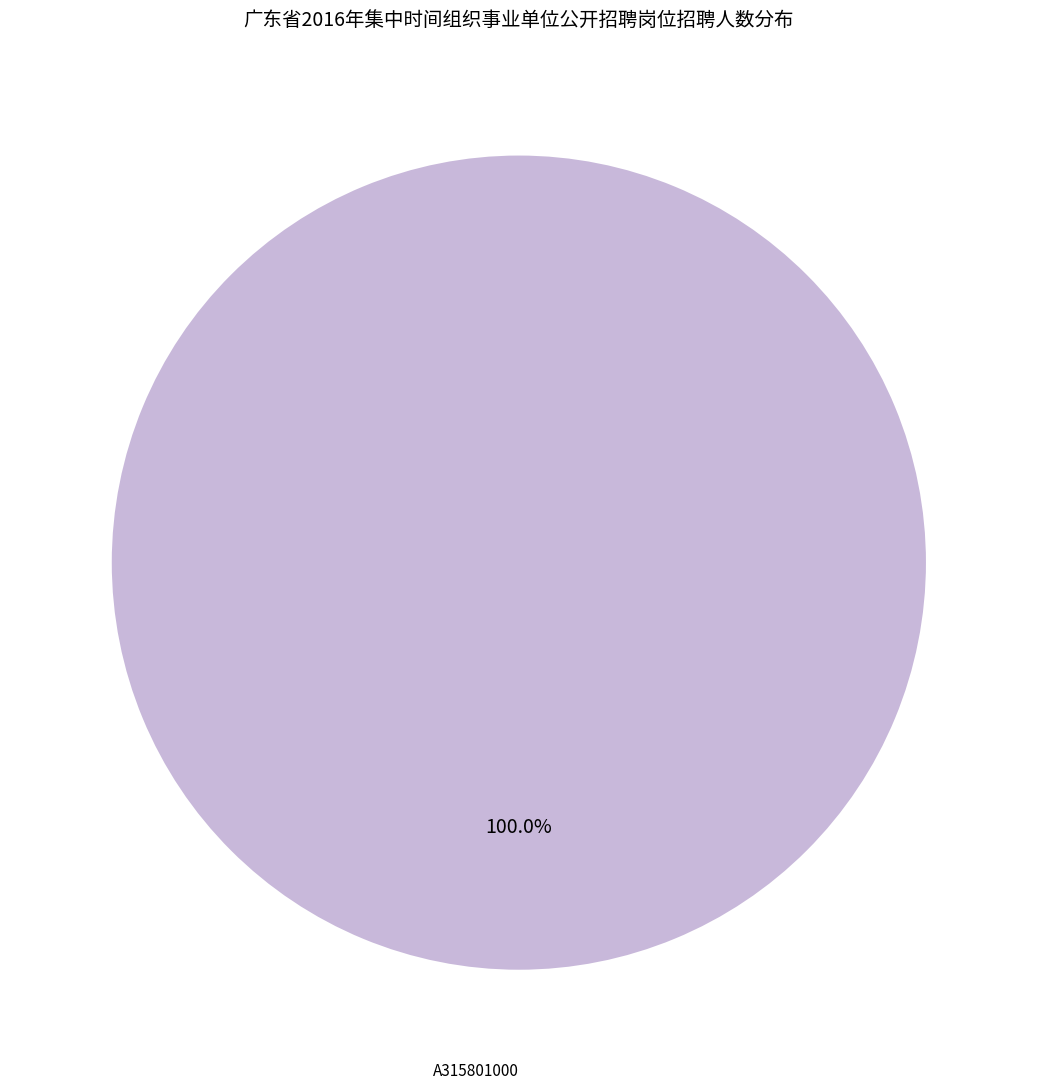

Count the number of slices in the pie.

1